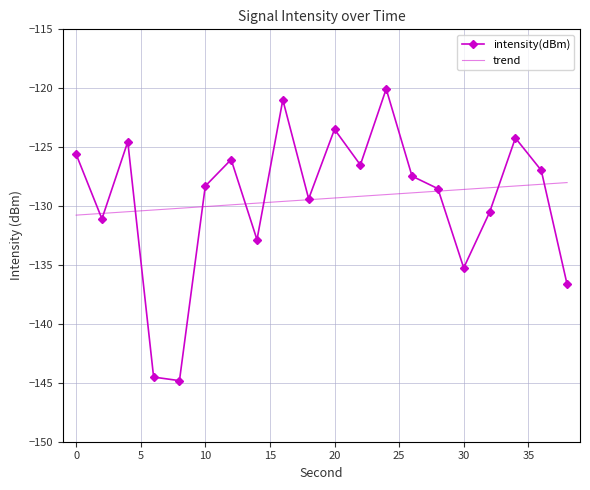

What is the maximum value shown in the chart?

-120.1